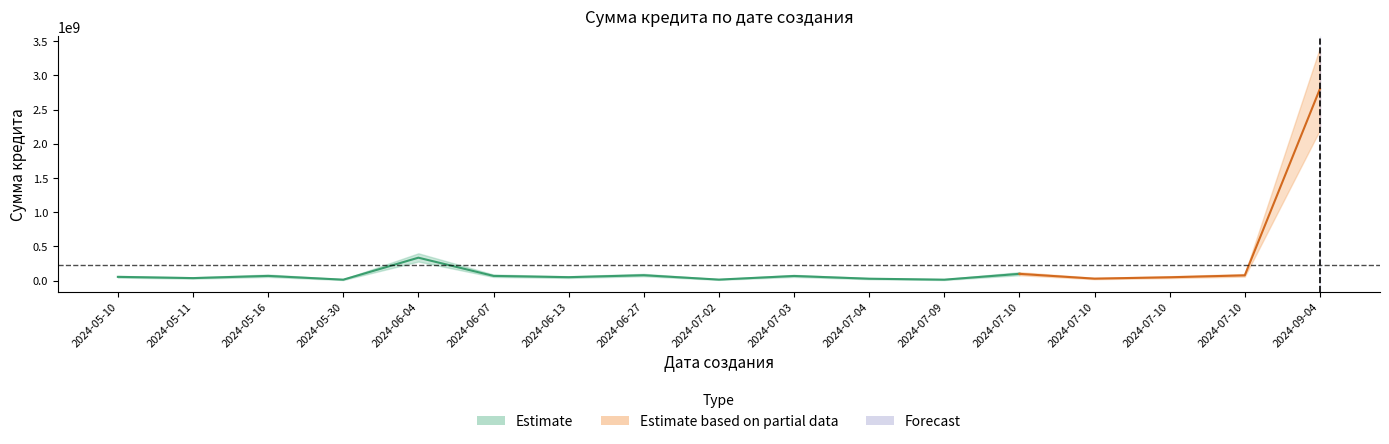

At which category does Estimate_upper reach its first local peak?

2024-05-16